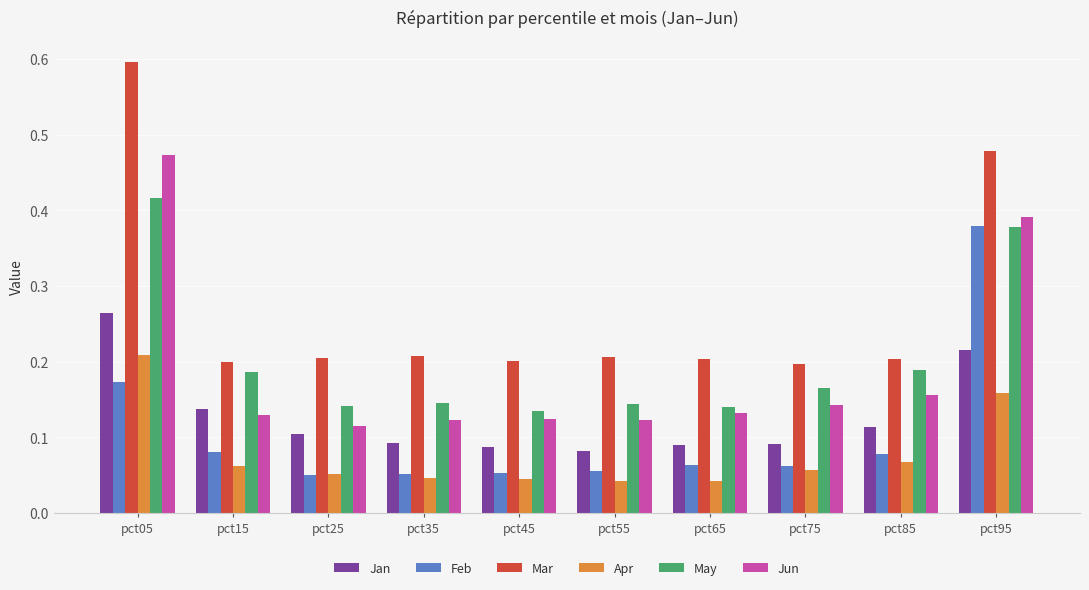

What is the sum of all Apr values?

0.8